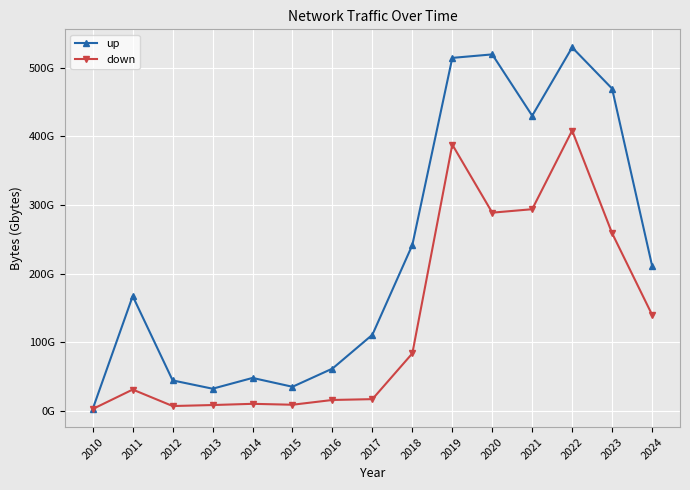

What are all the series names shown in the legend?

up, down